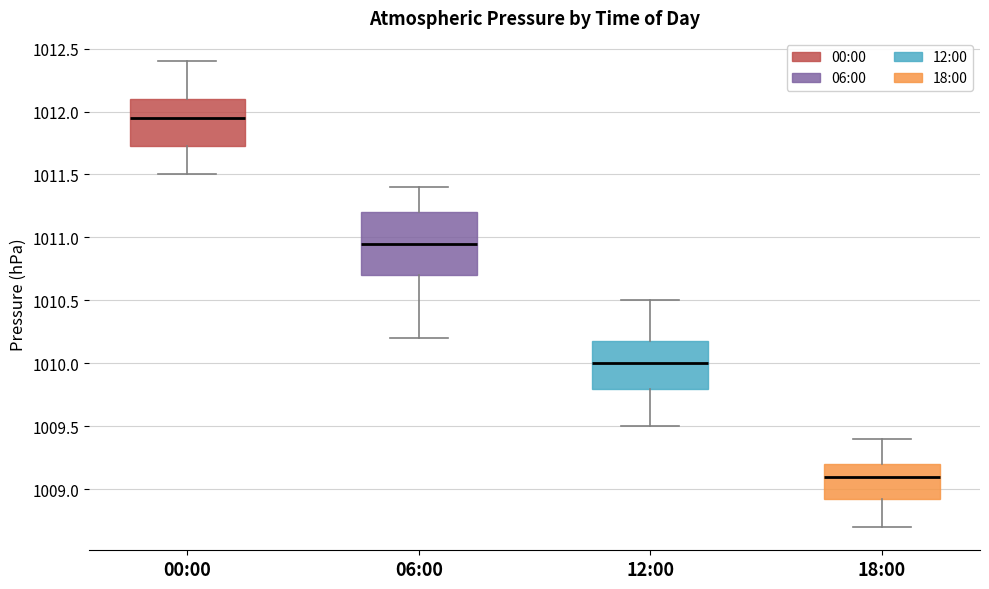

Which box's median line is the highest?

00:00